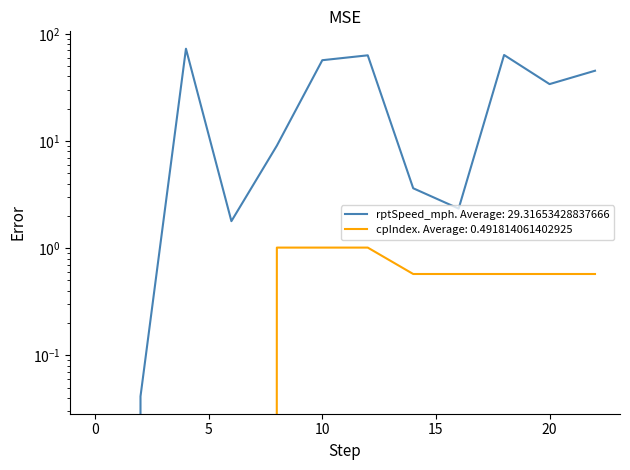

True or false: cpIndex and rptSpeed_mph intersect in this chart.

False